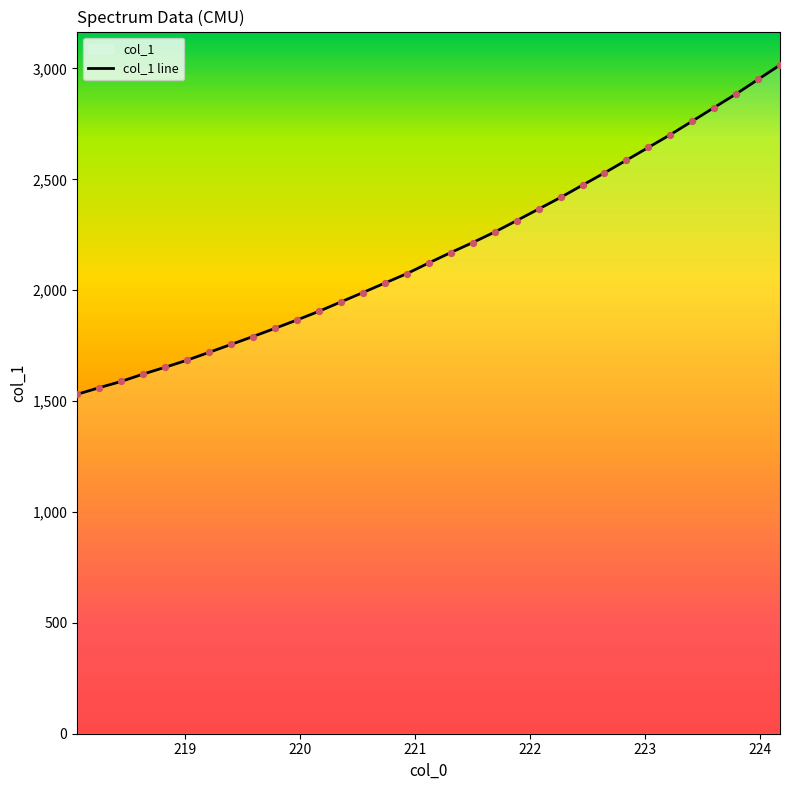

What is the difference between the maximum and minimum values?

1485.0